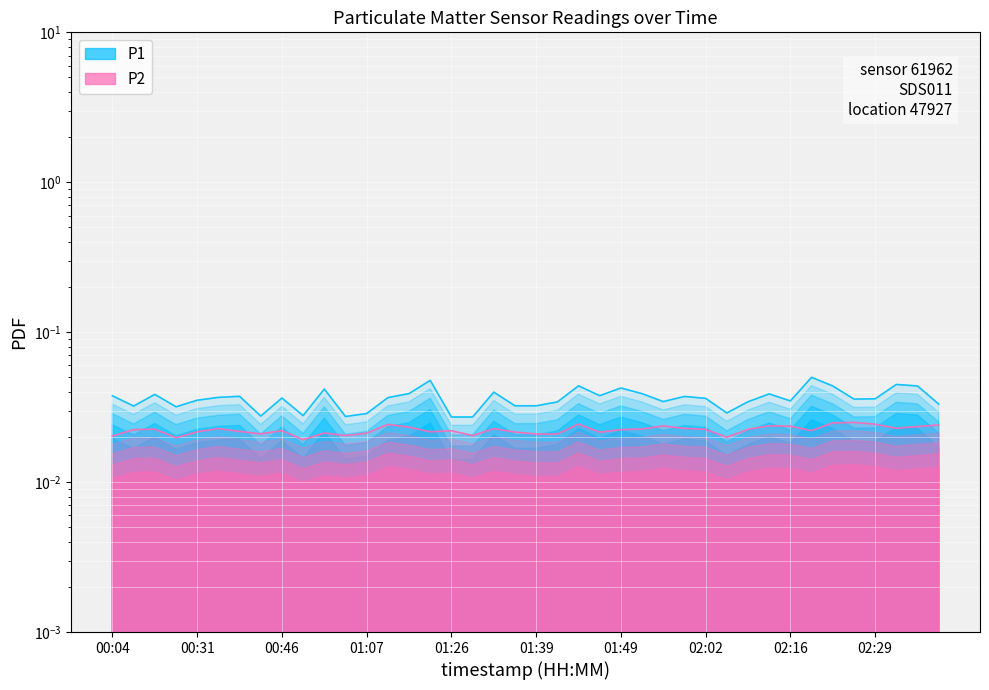

The value of P1 at 01:54 is 0.1. True or false?

False